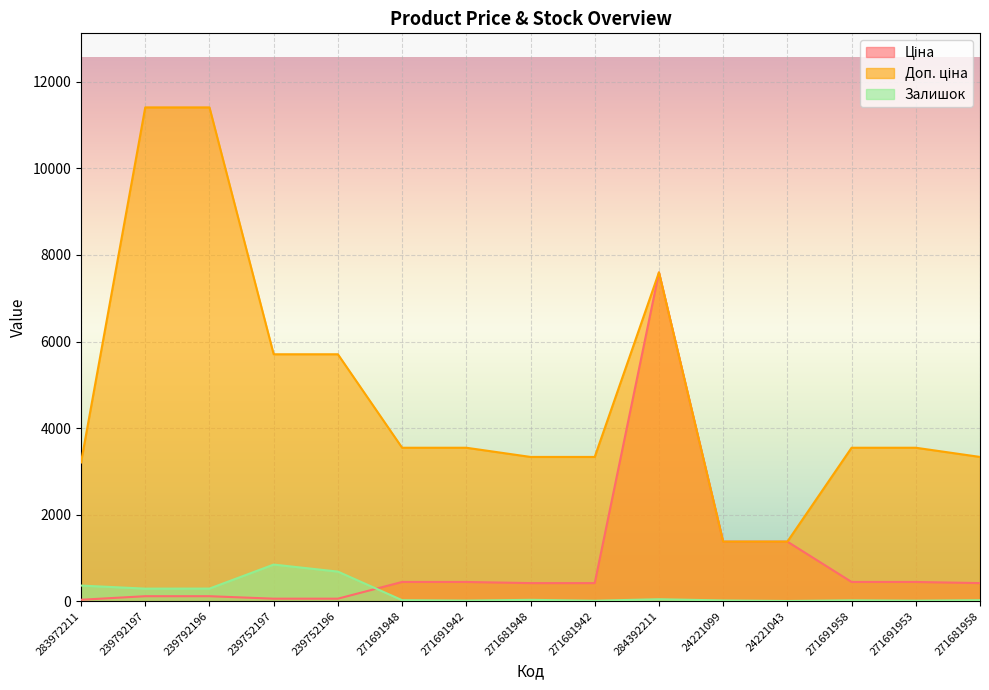

What is the difference between the second highest and second lowest values in the Залишок series?

673.0